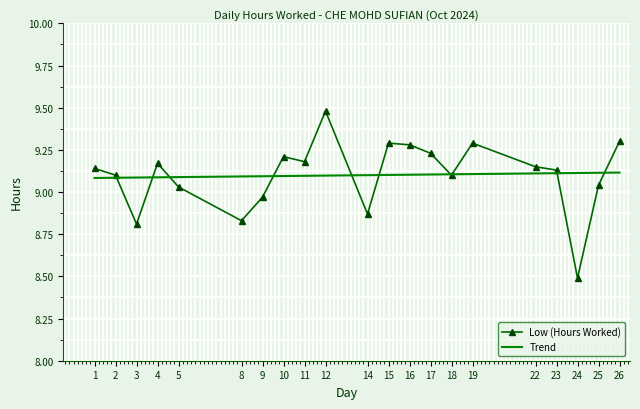

At which category does the data reach its first local valley?

3